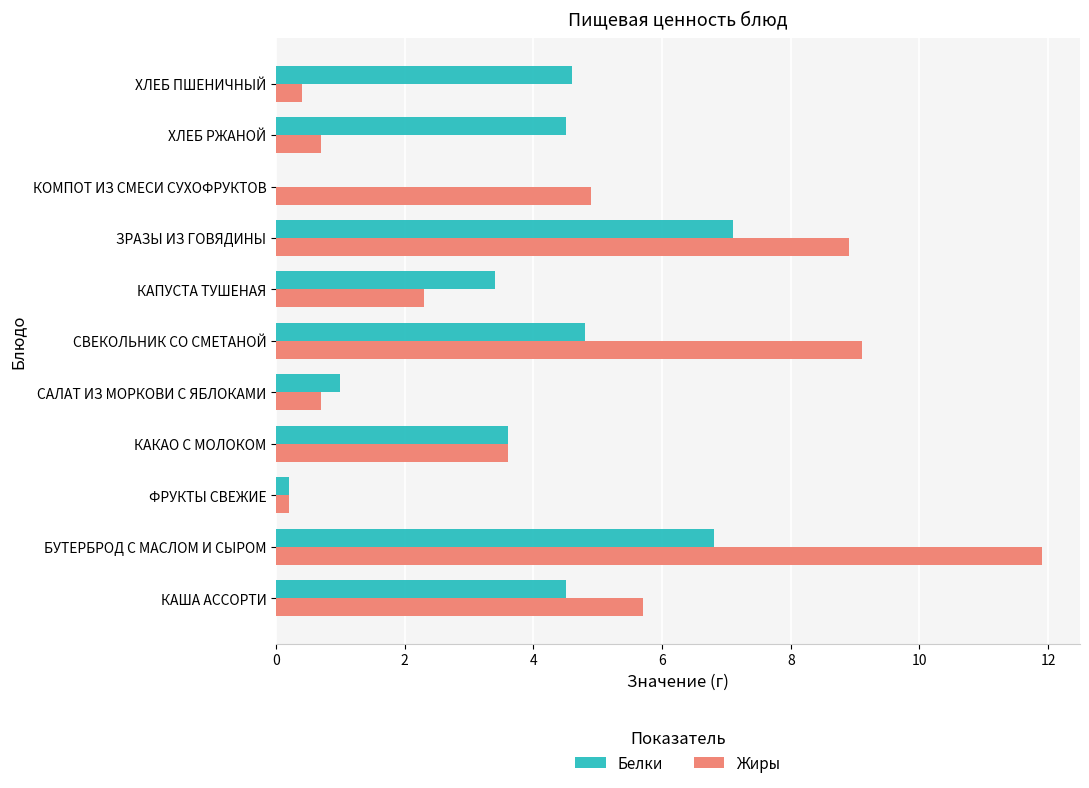

What is the sum of all Белки values?

40.5